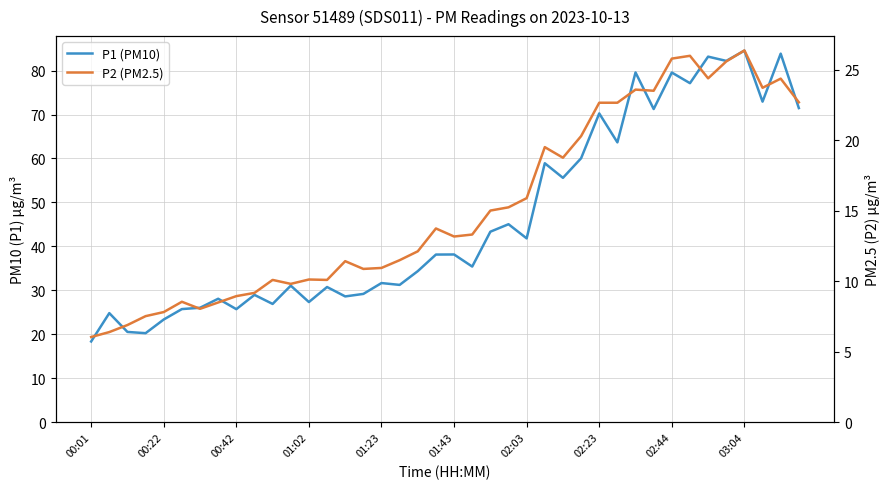

True or false: P2 (PM2.5) and P1 (PM10) cross at least once.

False